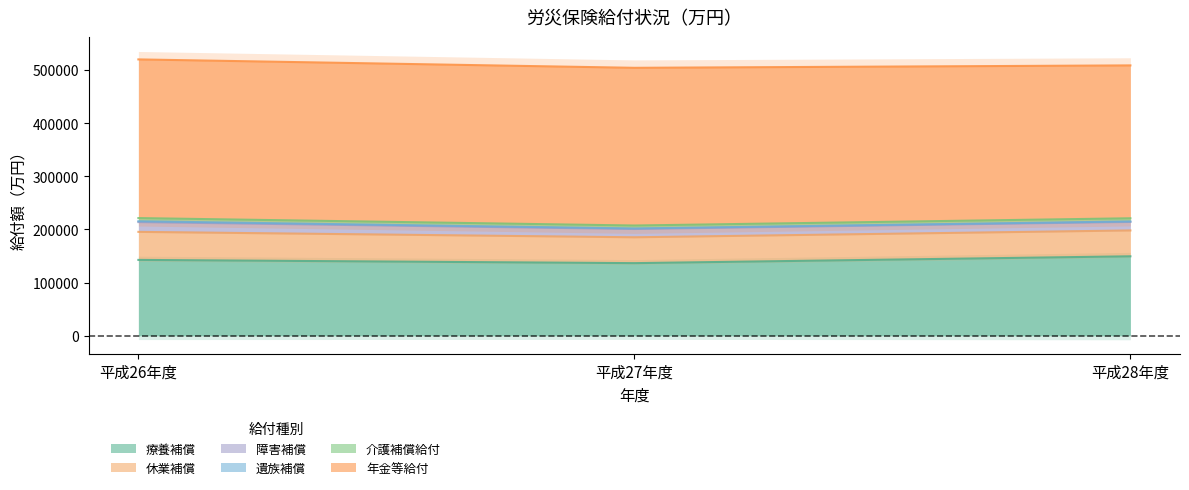

Is it true that 障害補償 equals 181421 at 平成26年度?

False